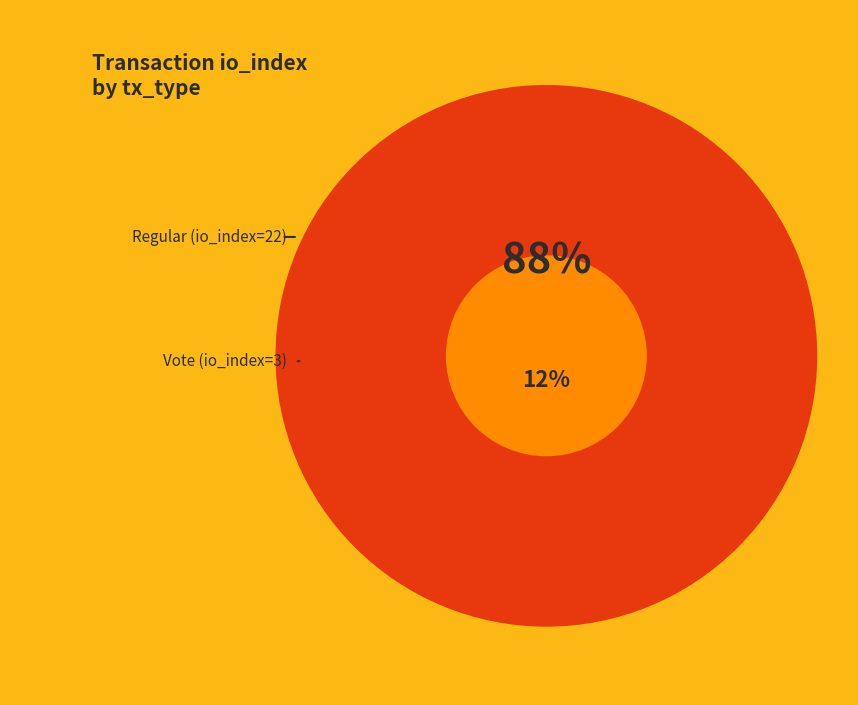

Is there a majority slice in this chart?

Yes